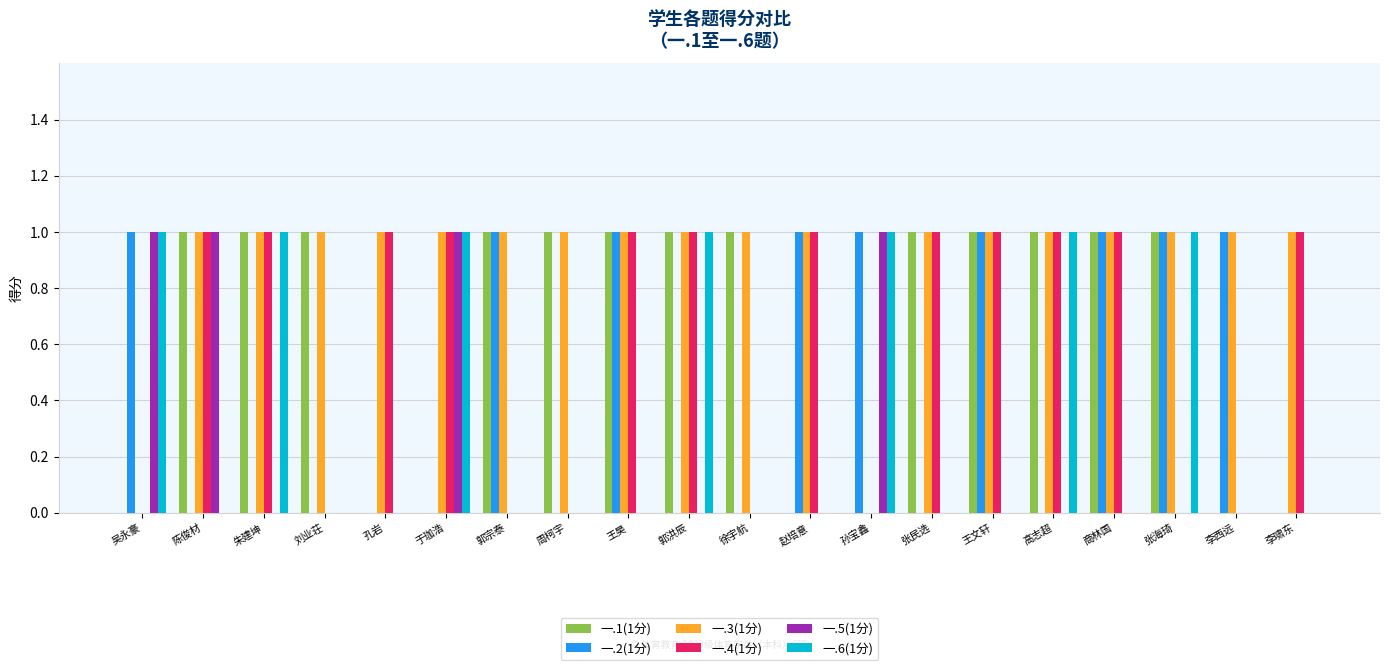

What is the difference between the 一.4(1分) values at 张海琦 and 王文轩?

1